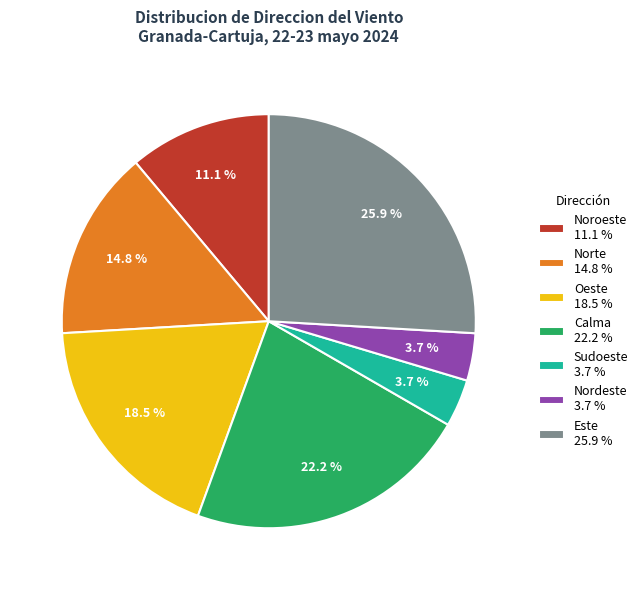

Is Oeste 18.5 % the majority of the pie?

No